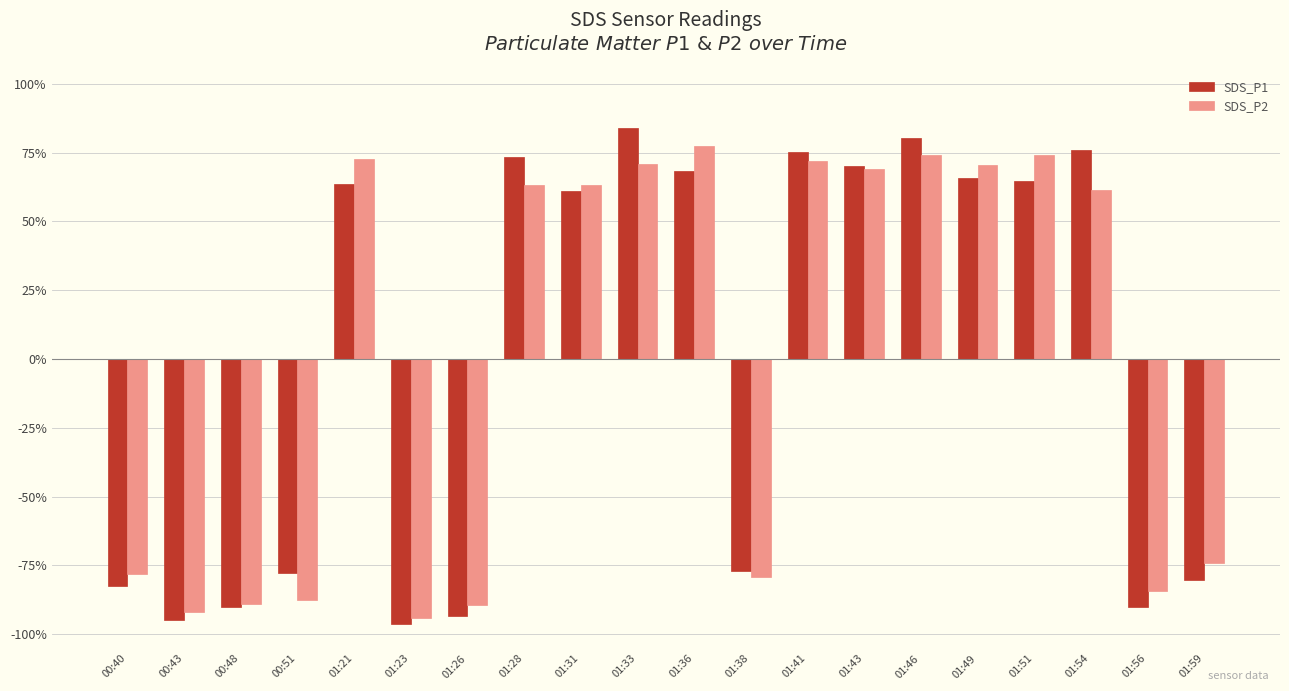

Count the number of data series in this chart.

2